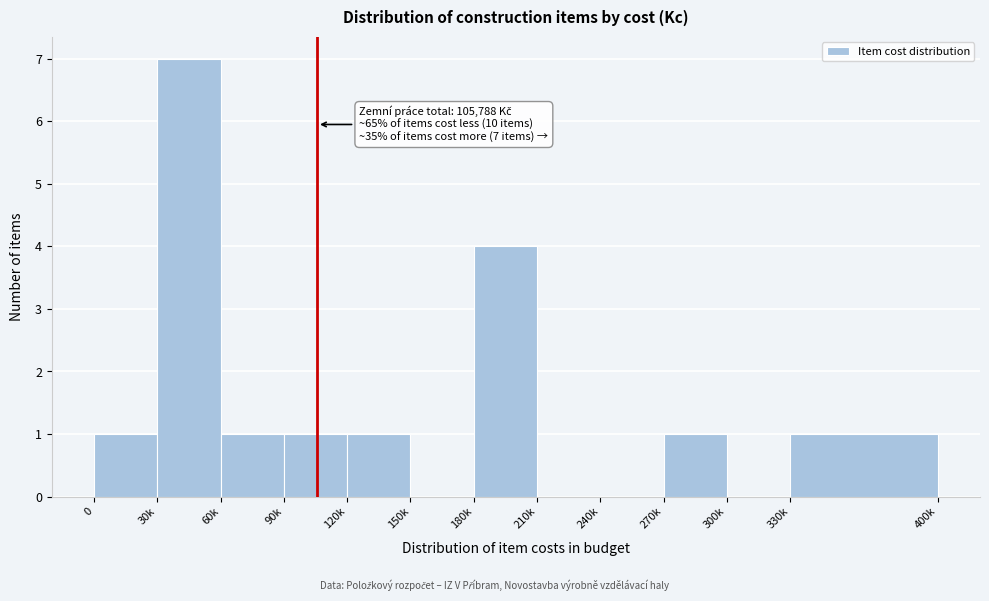

Reading right to left, transcribe all the data shown in this chart.

330k=1	300k=0	270k=1	240k=0	210k=0	180k=4	150k=0	120k=1	90k=1	60k=1	30k=7	0=1